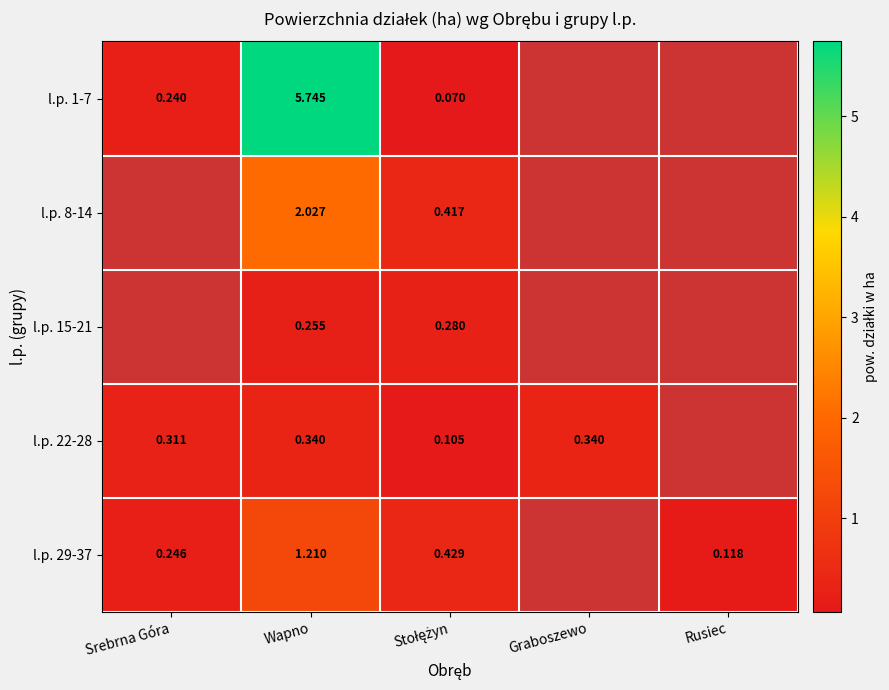

Read the l.p. 22-28 value at Srebrna Góra.

0.3